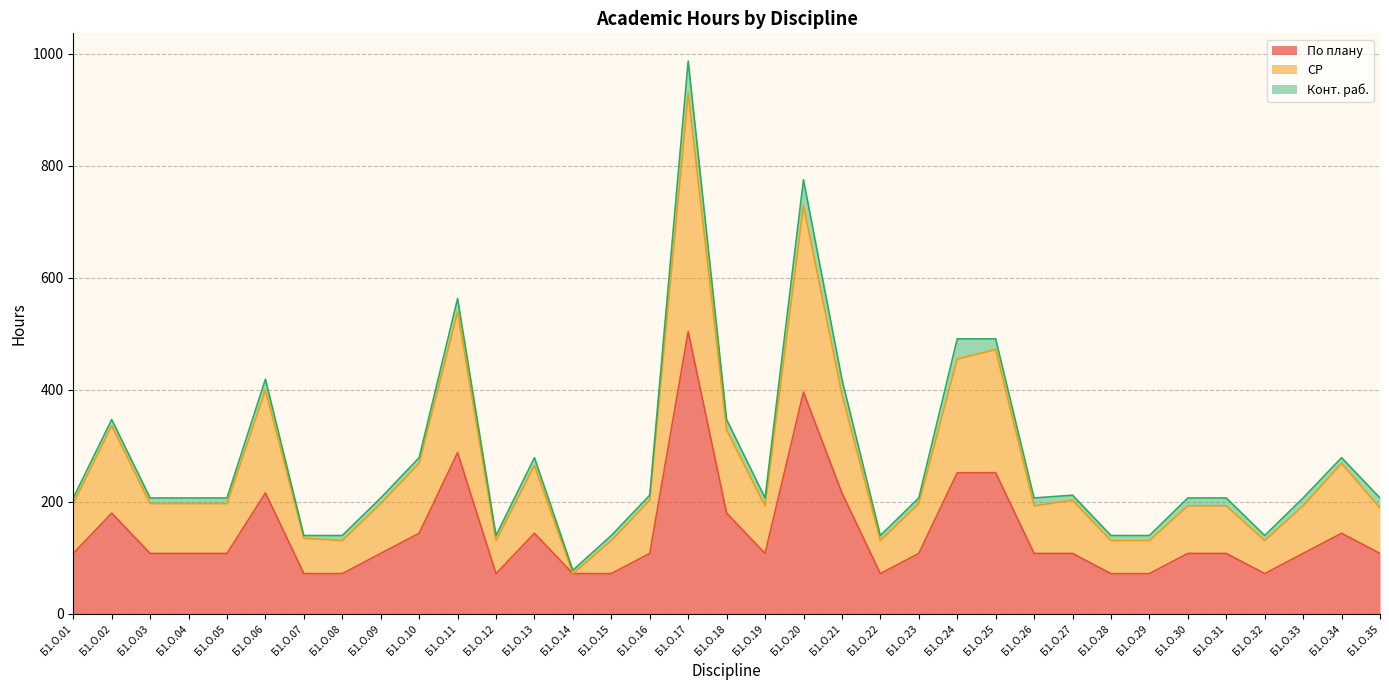

What are all the series names shown in the legend?

По плану, СР, Конт. раб.